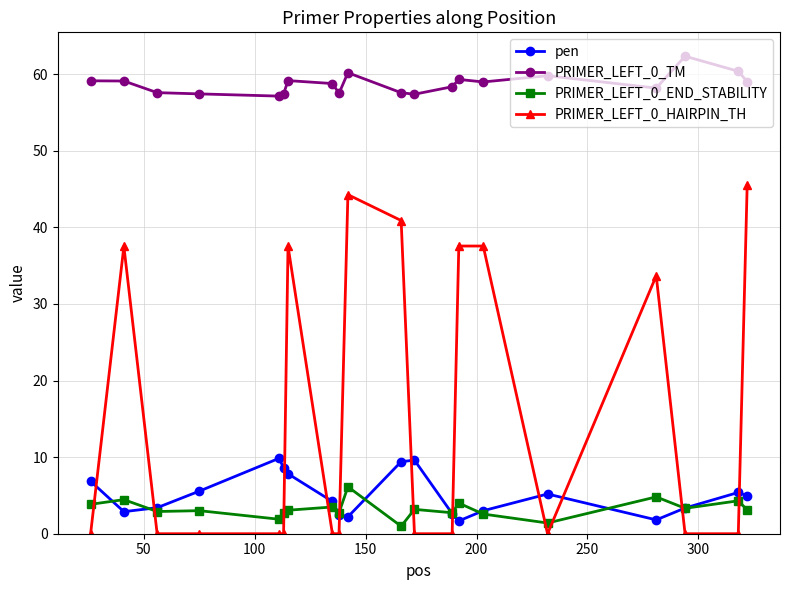

Which series has the largest total across all categories?

PRIMER_LEFT_0_TM